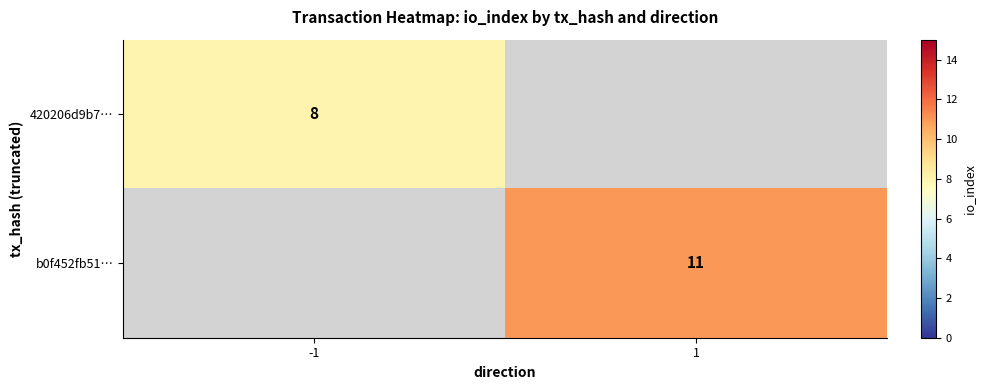

True or false: 420206d9b7… has a value of 13 at -1.

False